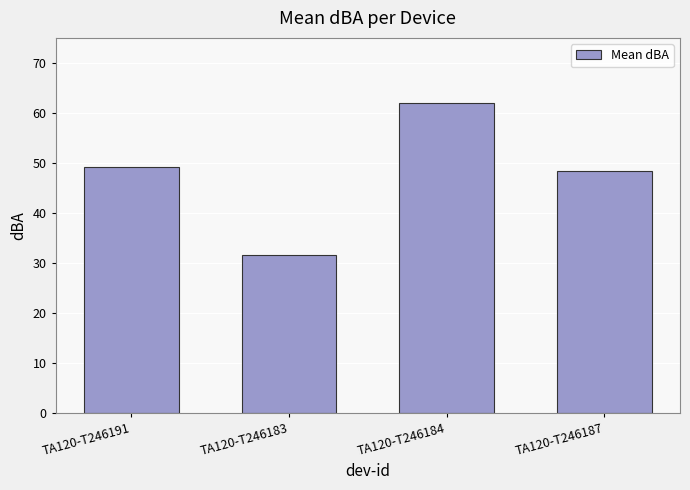

Are the bars horizontal?

No